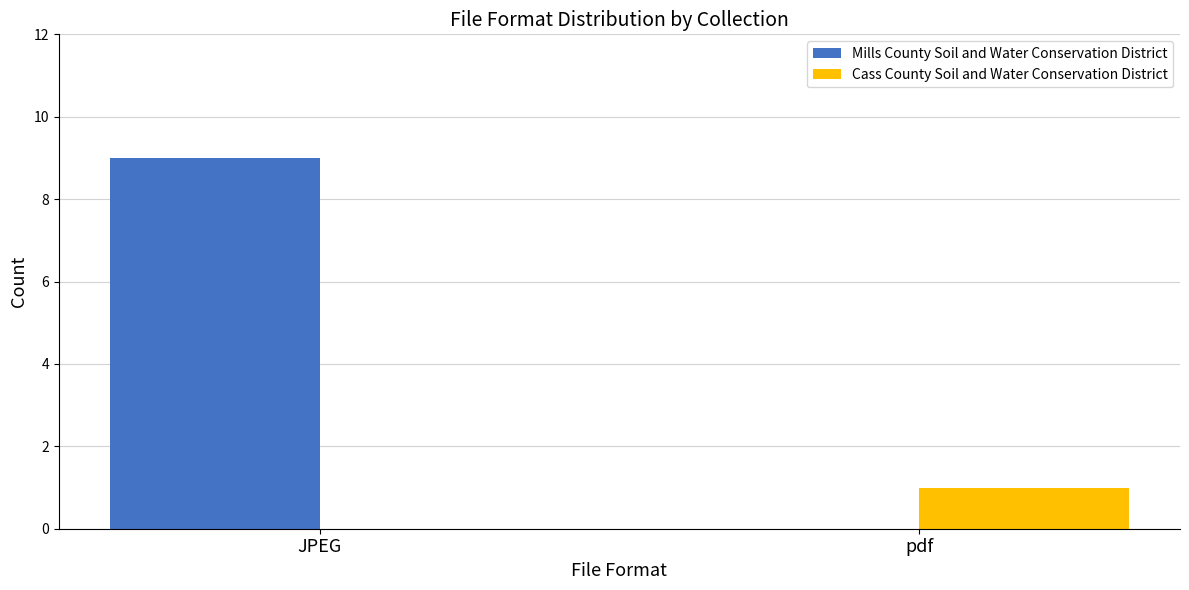

What is the sum of all Cass County Soil and Water Conservation District values?

1